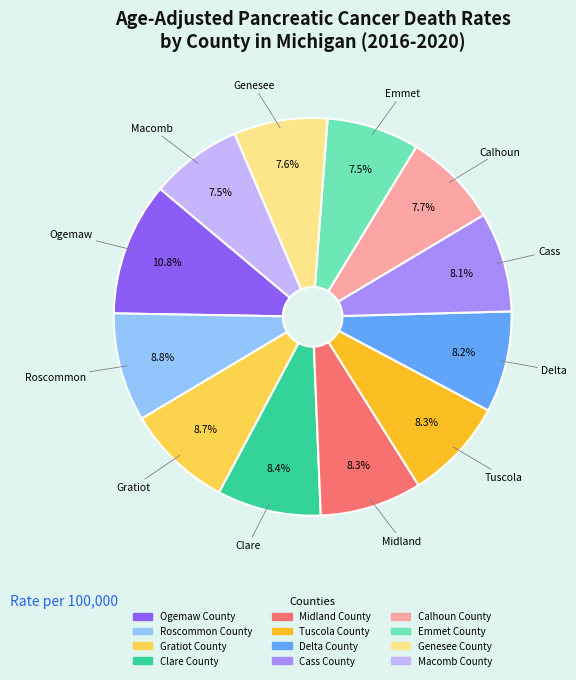

Is the sum of Macomb County and Delta County greater than half?

No